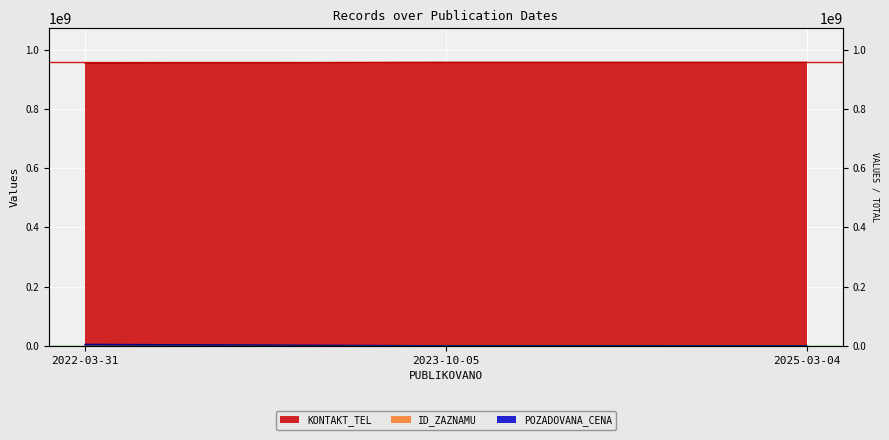

Reading left to right, extract all data points from this chart.

ID_ZAZNAMU: 2022-03-31=104249	2023-10-05=99792	2025-03-04=96339
KONTAKT_TEL: 2022-03-31=954302327	2023-10-05=956942326	2025-03-04=956942326
POZADOVANA_CENA: 2022-03-31=4730000	2023-10-05=57870	2025-03-04=3125